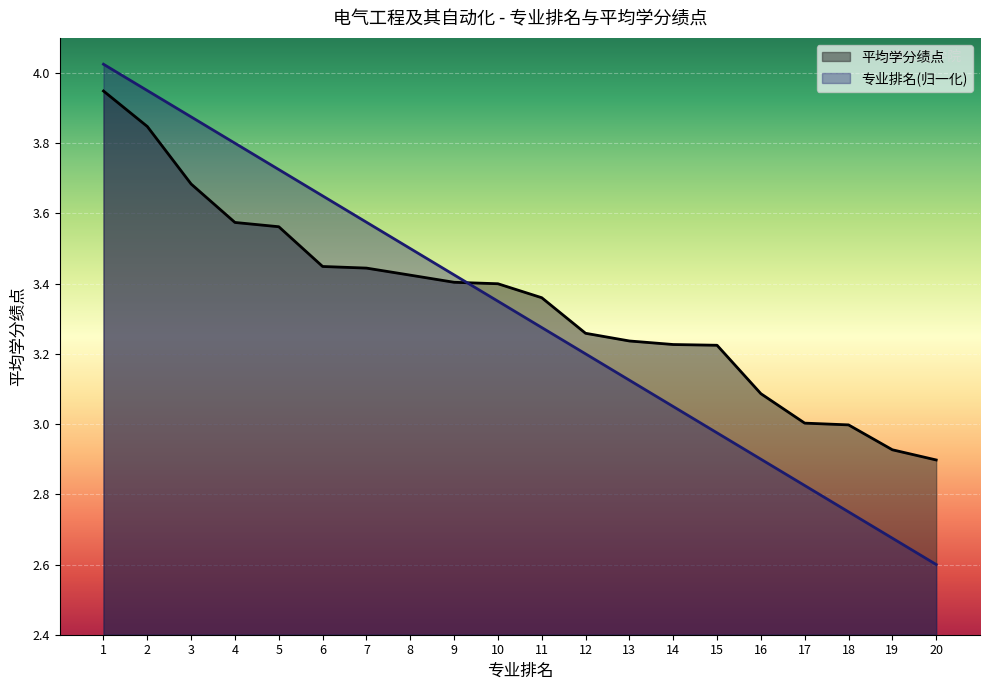

Between which two adjacent categories do 专业排名 and 平均学分绩点 first intersect?

9 and 10